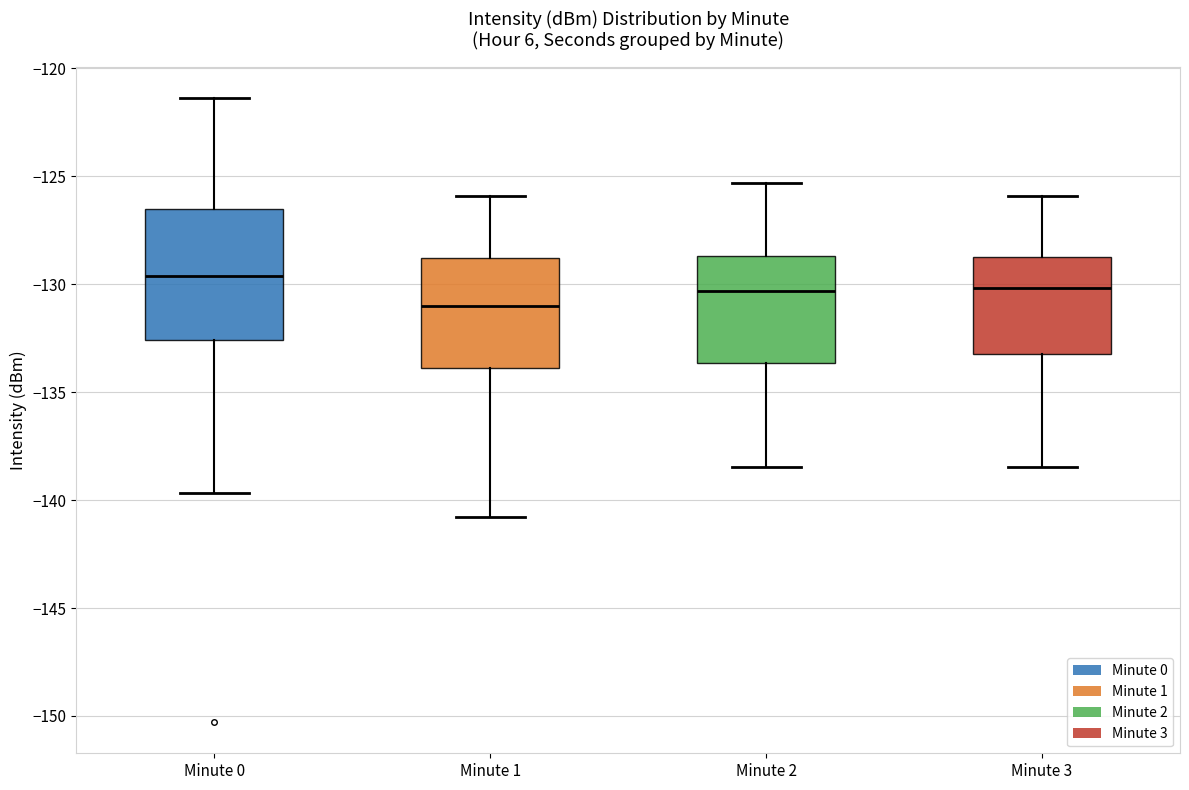

Where does the lower whisker of the box for Minute 3 end on the y-axis? The values are not printed on the chart, so give them approximately, as read against the axis.

-138.5